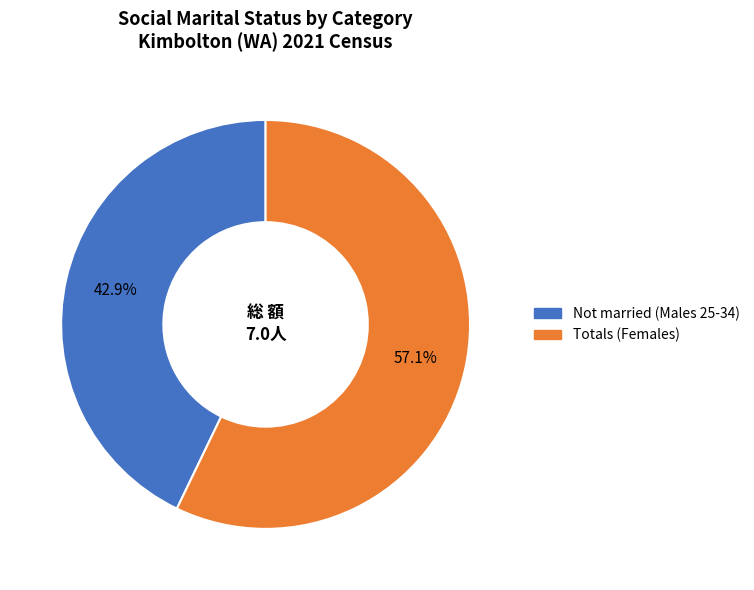

Rank the categories by value from lowest to highest.

Not married (Males 25-34), Totals (Females)